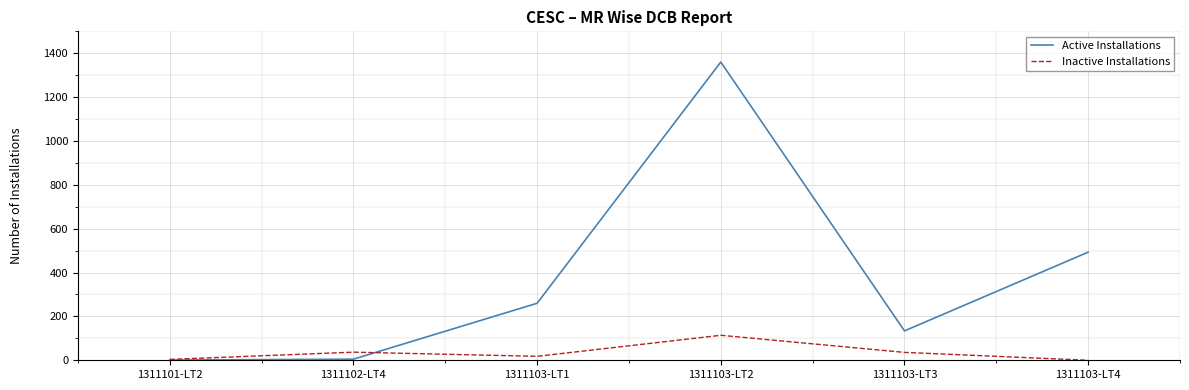

What position from the right is 1311103-LT2?

3